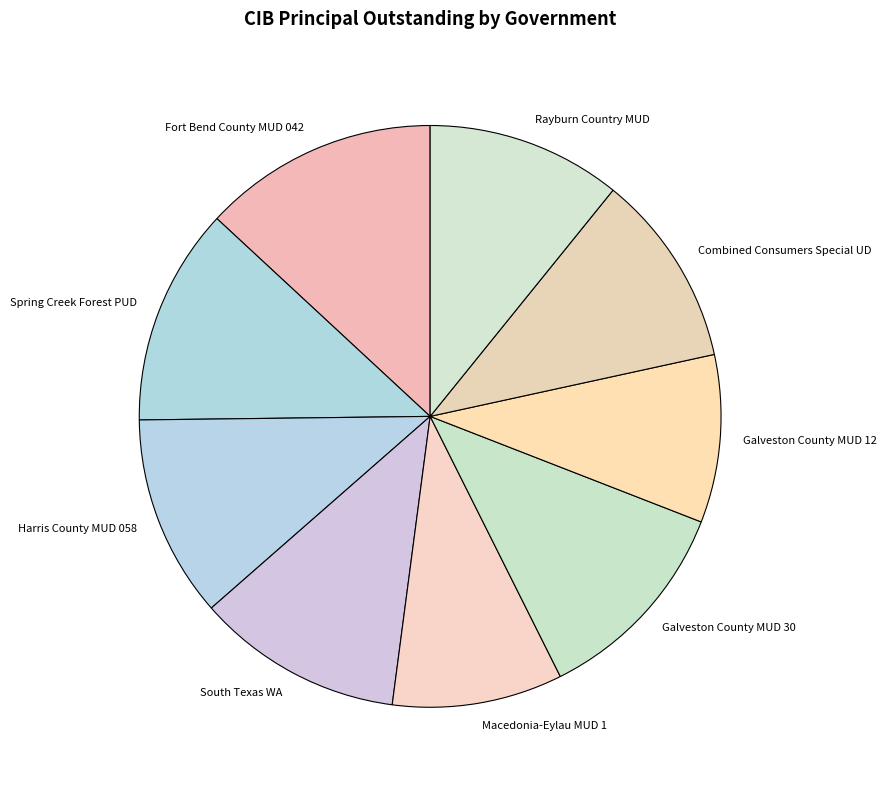

Which has a higher value, Combined Consumers Special UD or South Texas WA?

South Texas WA